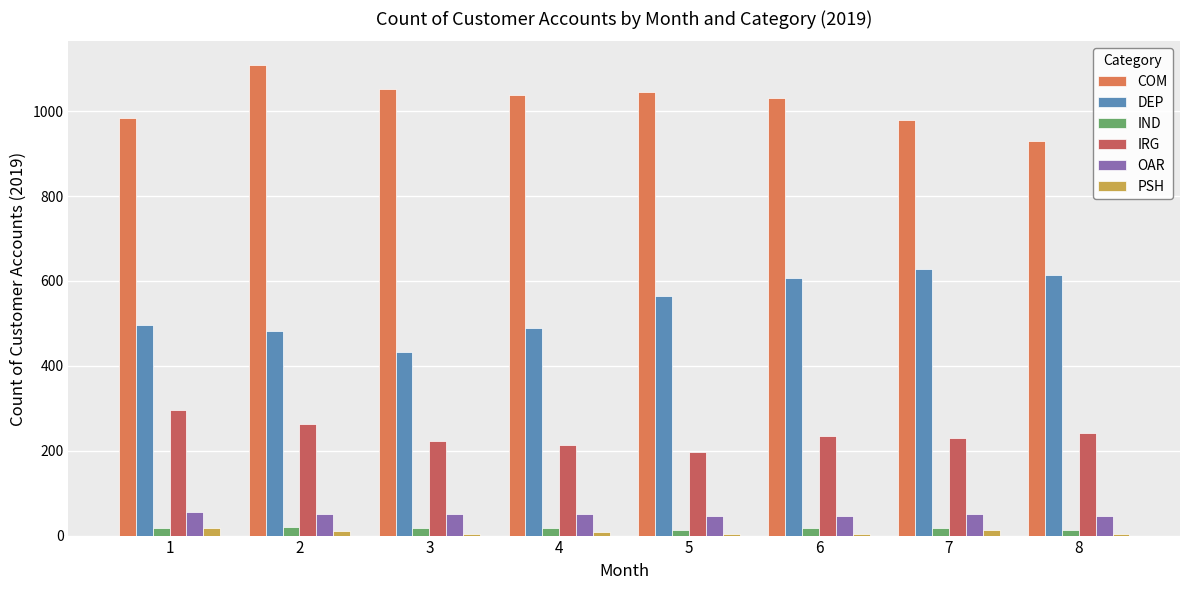

Which category has the highest value in the IND series?

2